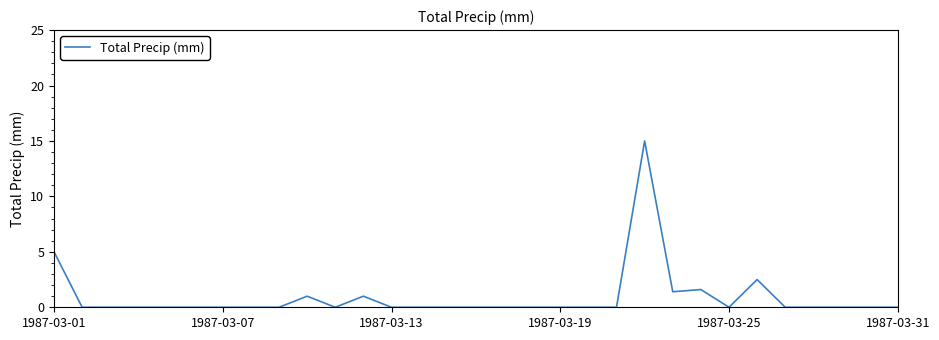

Reading left to right, extract all data points from this chart.

5.0	0.0	0.0	0.0	0.0	0.0	0.0	0.0	0.0	1.0	0.0	1.0	0.0	0.0	0.0	0.0	0.0	0.0	0.0	0.0	0.0	15.0	1.4	1.6	0.0	2.5	0.0	0.0	0.0	0.0	0.0